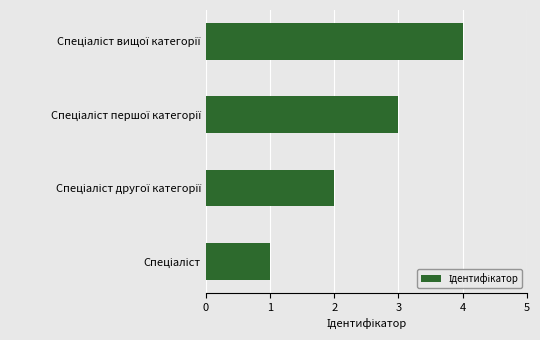

What is the difference between the maximum and minimum values?

3